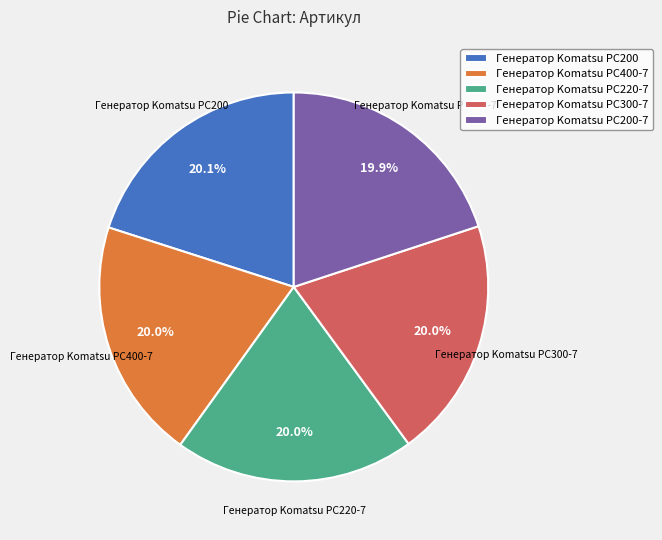

Is there any slice that represents more than half of the pie?

No